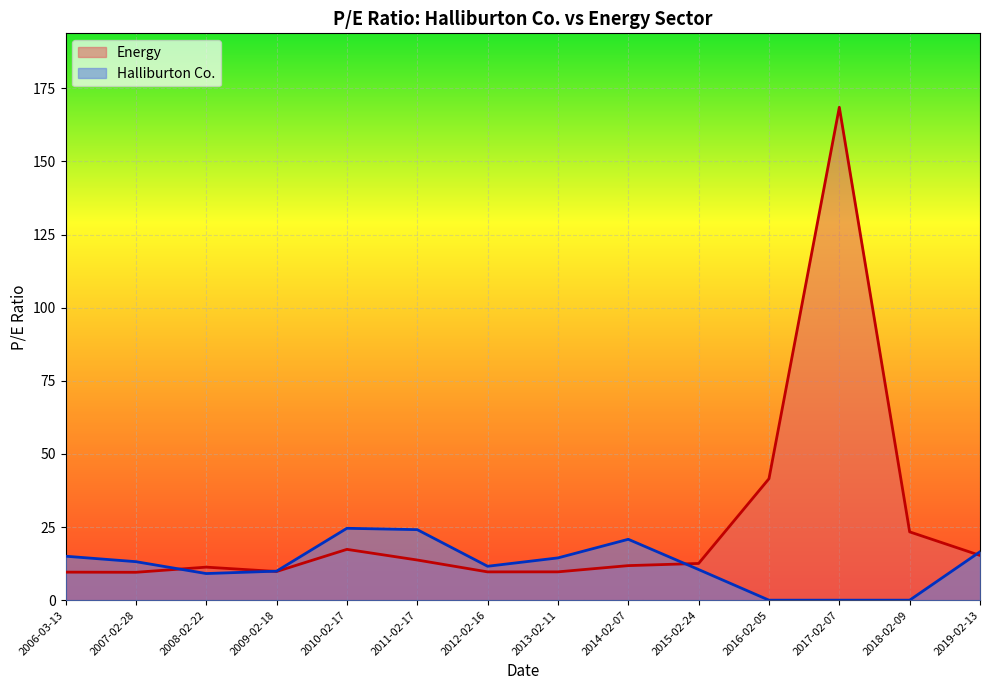

What is the label of the 4th point from the right?

2016-02-05